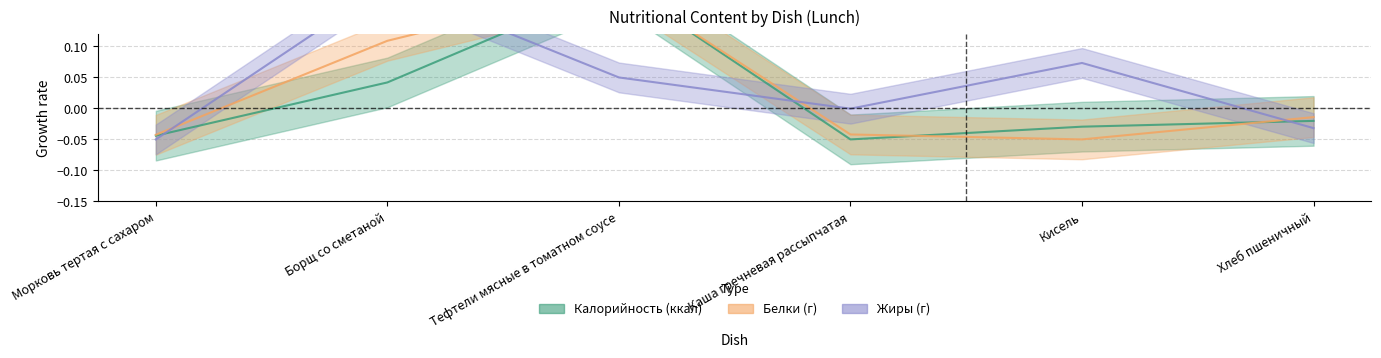

What are all the series names shown in the legend?

Калорийность (ккал), Белки (г), Жиры (г)